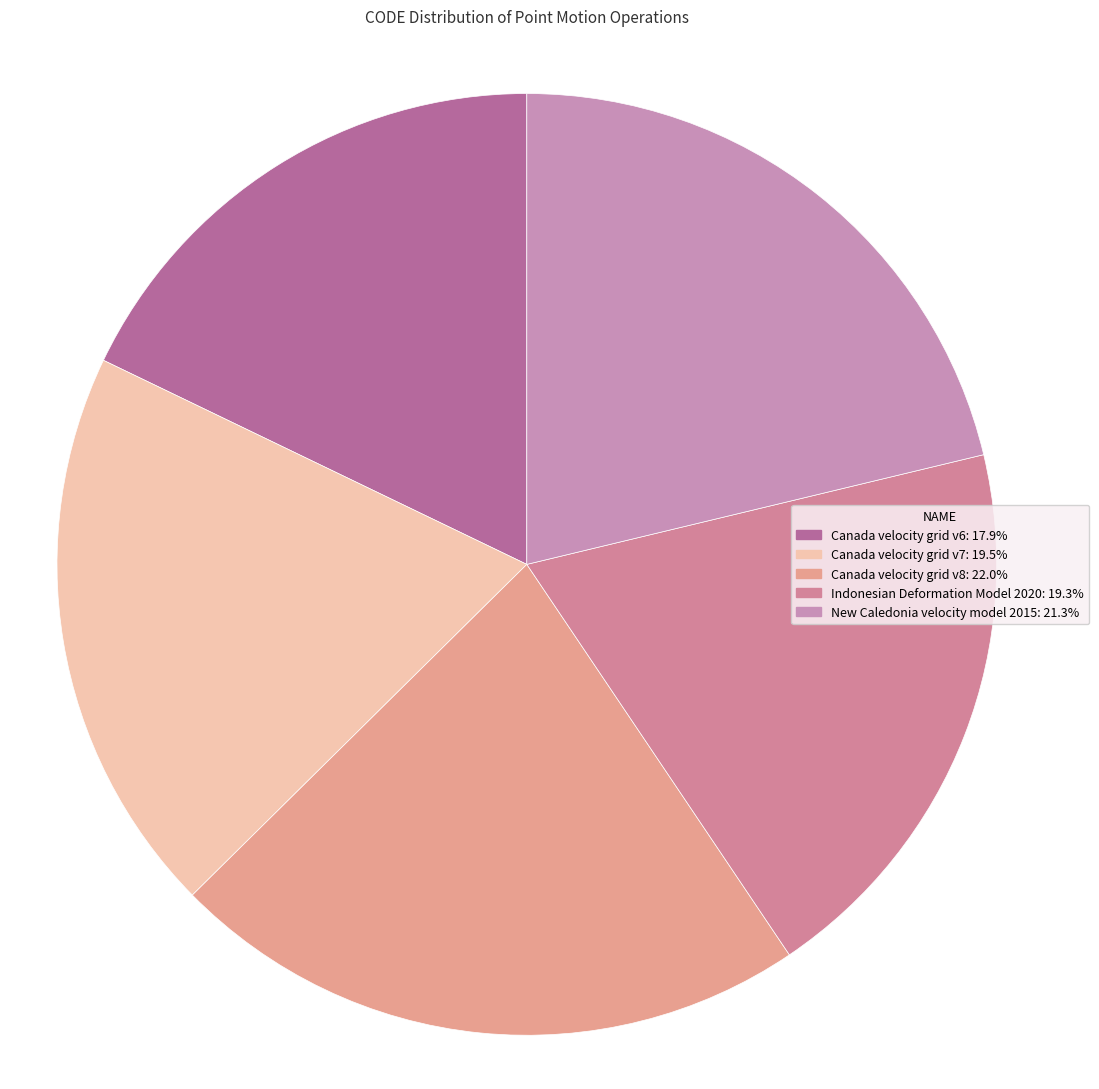

Is the sum of New Caledonia velocity model 2015 and Canada velocity grid v6 greater than half?

No